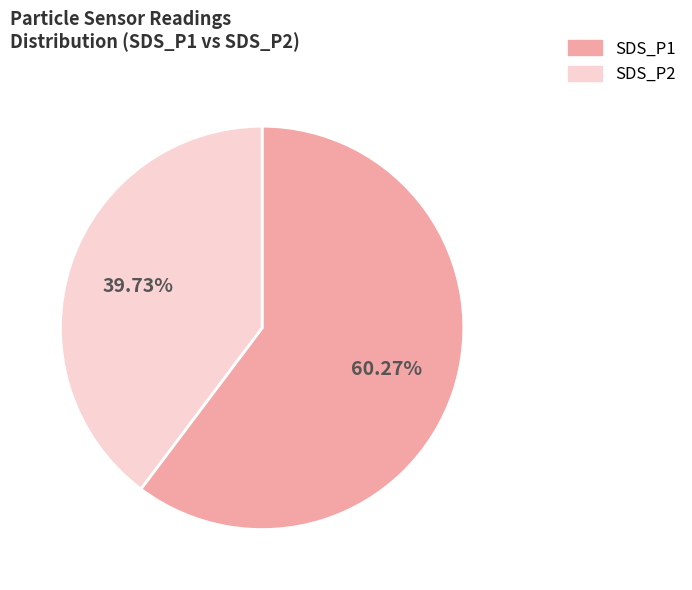

Approximately how many times larger is the value at SDS_P2 compared to SDS_P1?

0.7